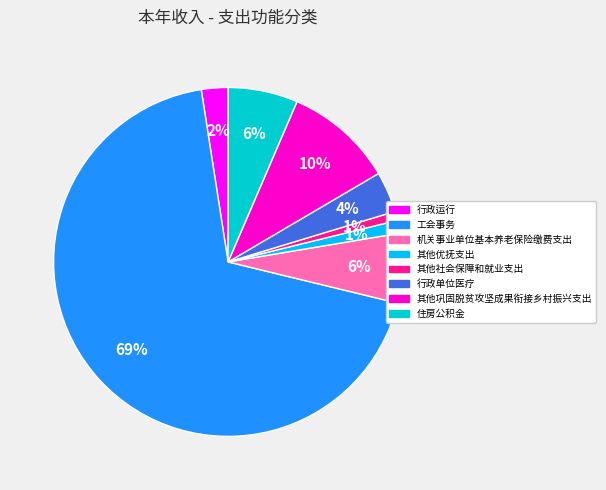

To the nearest percent, what percentage of the pie is 其他社会保障和就业支出?

1%